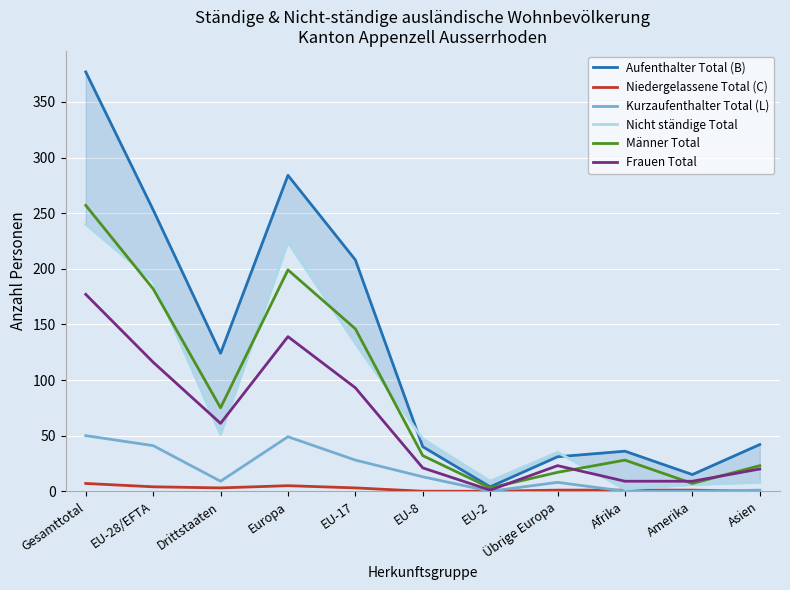

How many values in the Aufenthalter Total (B) series exceed 42?

5